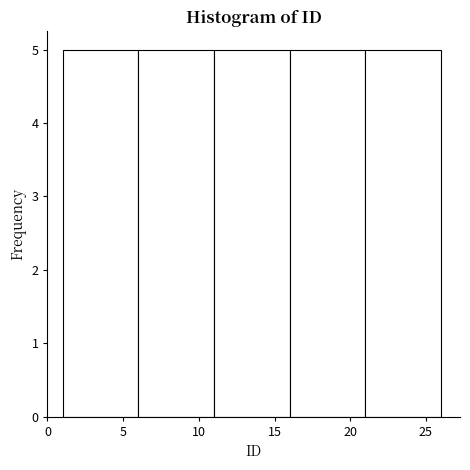

Reading left to right, transcribe this chart: for each bar, give the range it covers on the x-axis and its height. The values are not printed on the chart, so give them approximately, as read against the axis.

1 to 6: 5
6 to 11: 5
11 to 16: 5
16 to 21: 5
21 to 26: 5